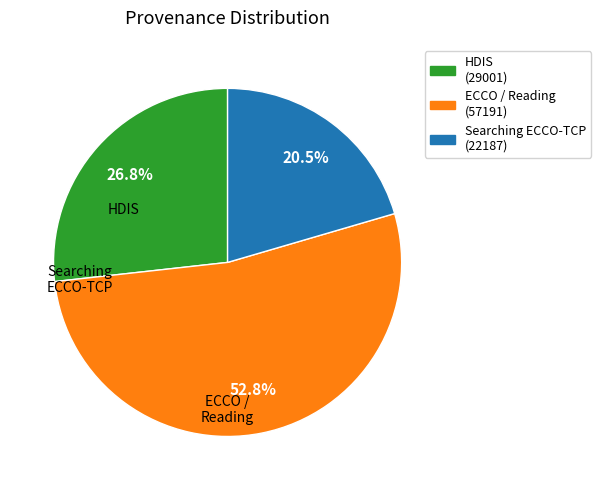

To the nearest percent, what is the average slice percentage?

33%